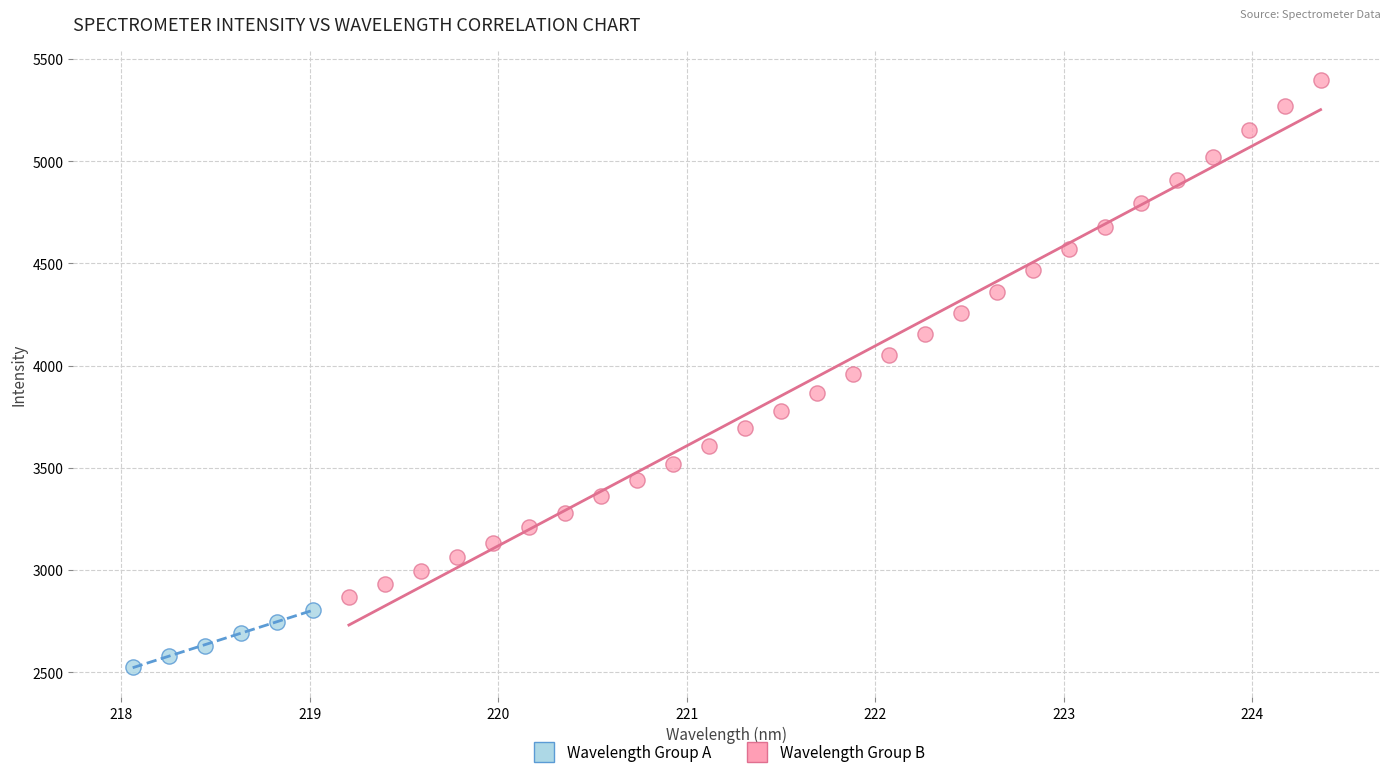

Which series has the largest Y range (max minus min)?

Wavelength Group B